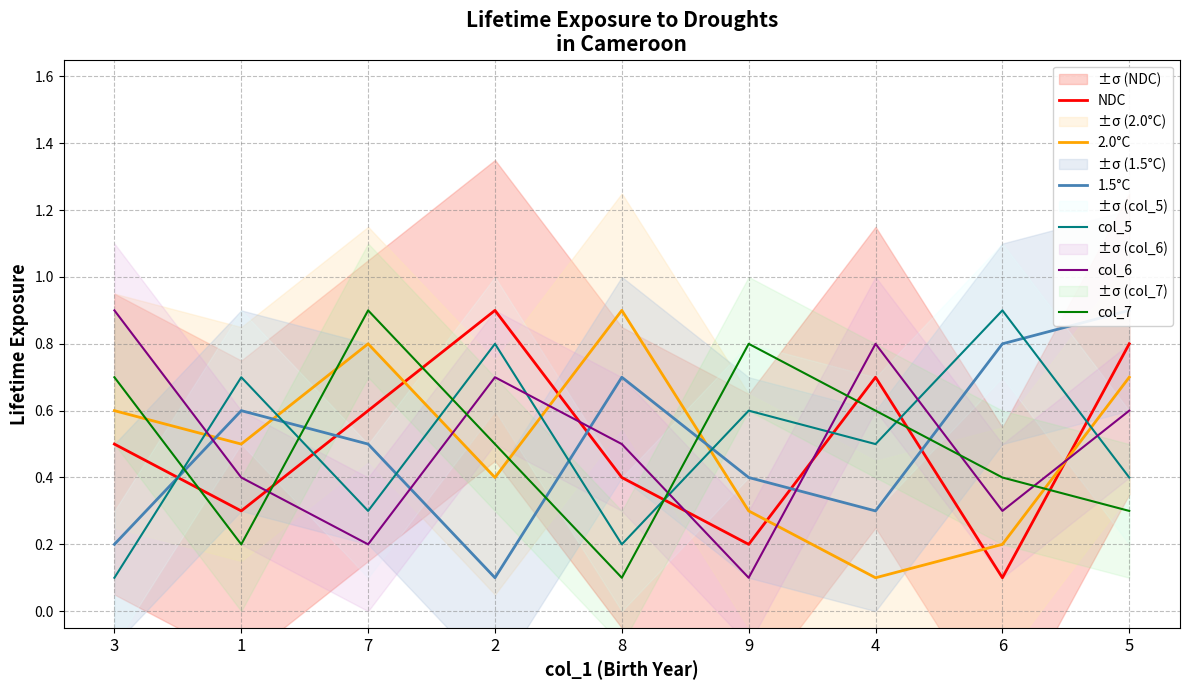

Which series changed the most between 9 and 6?

1.5°C